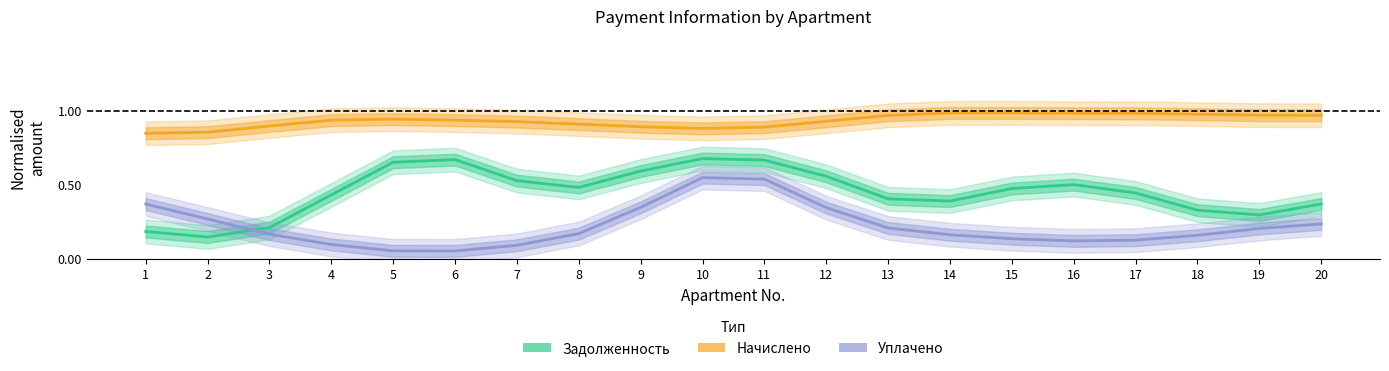

True or false: Начислено and Уплачено cross at least once.

False